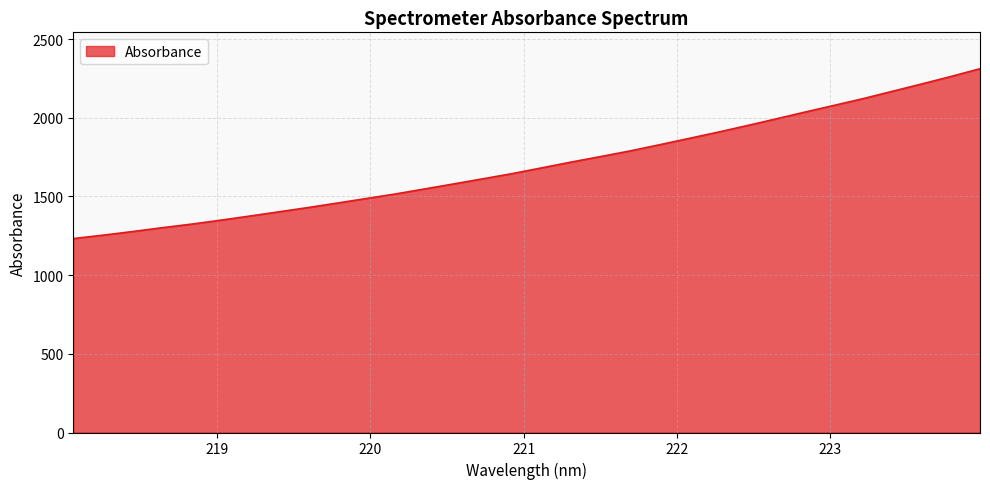

What is the difference between the maximum and minimum values?

1079.5